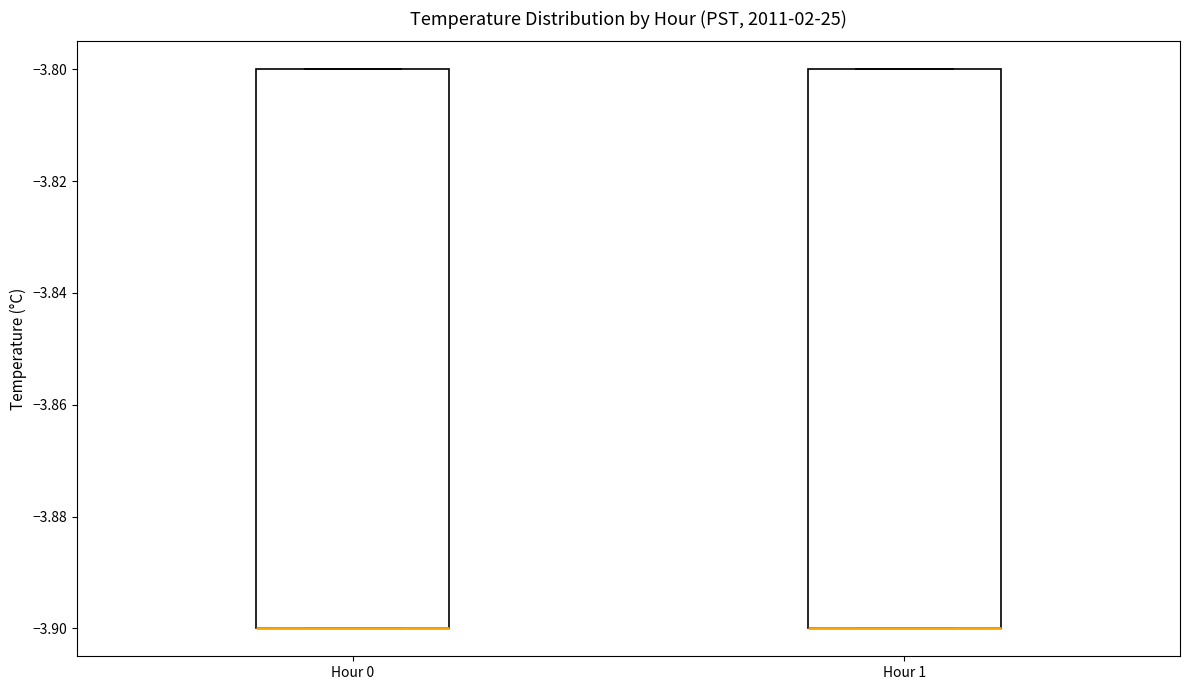

Reading left to right, transcribe this box plot: for each box, give where its median line is, the range the box spans, and where its two whiskers end, as read against the y-axis. The values are not printed on the chart, so give them approximately, as read against the axis.

Hour 0: median -3.9 (drawn on the box's lower edge), box -3.9 to -3.8, whiskers -3.9 to -3.8
Hour 1: median -3.9 (drawn on the box's lower edge), box -3.9 to -3.8, whiskers -3.9 to -3.8